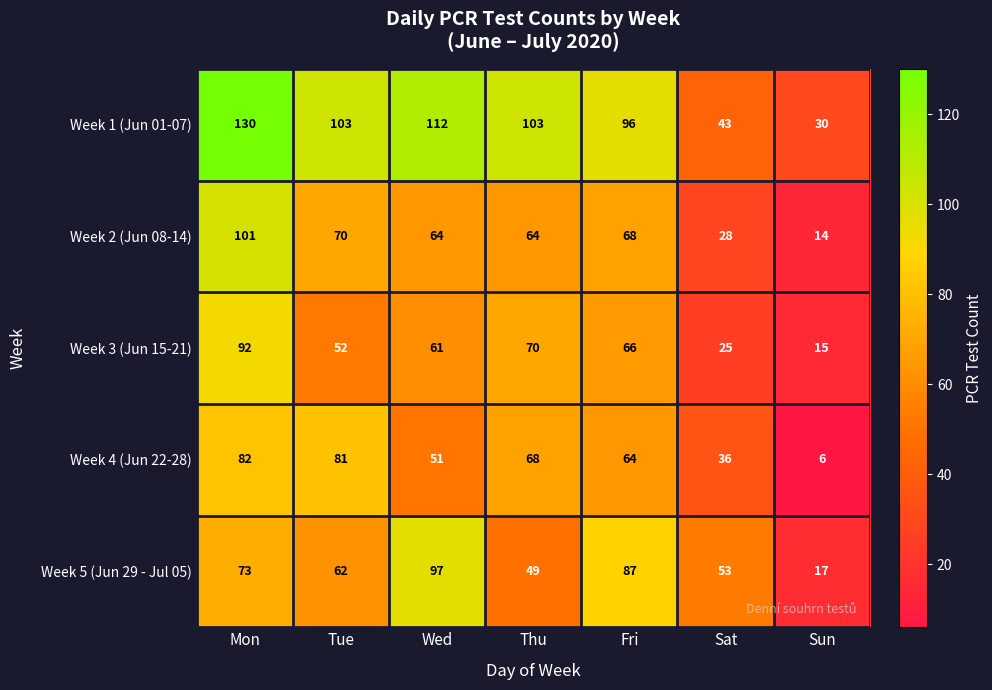

At which label is Week 1 (Jun 01-07) closest to 80?

Fri